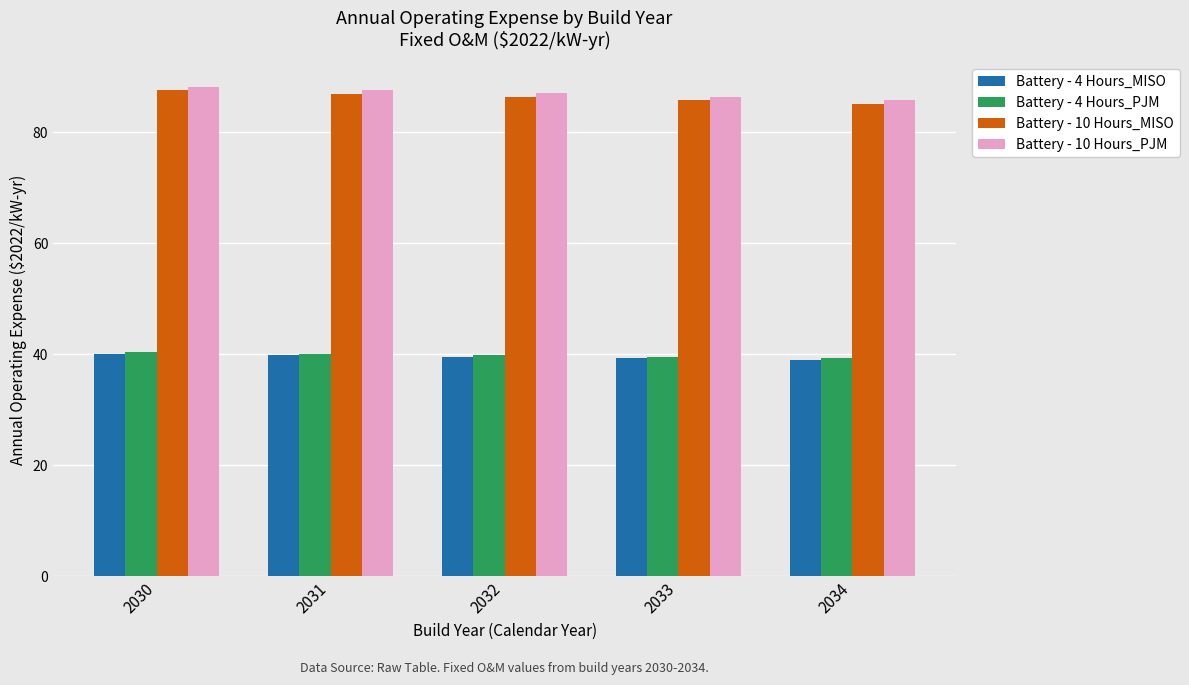

Which series has the widest spread of values?

Battery - 10 Hours_PJM